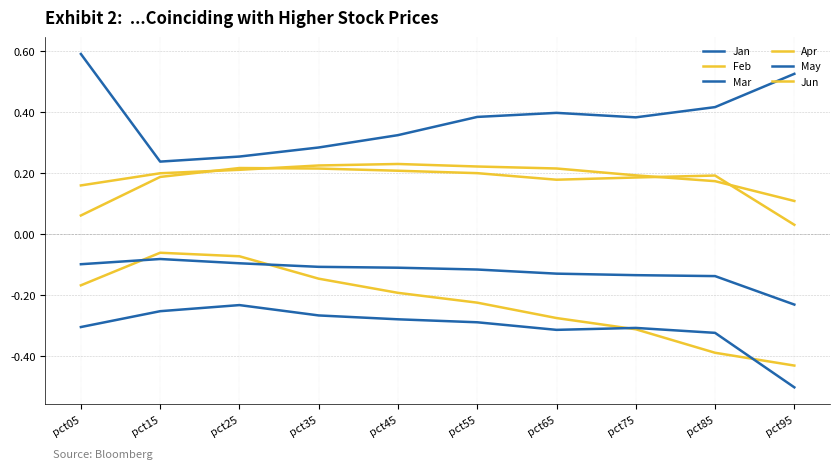

How many lines are shown in the chart?

6